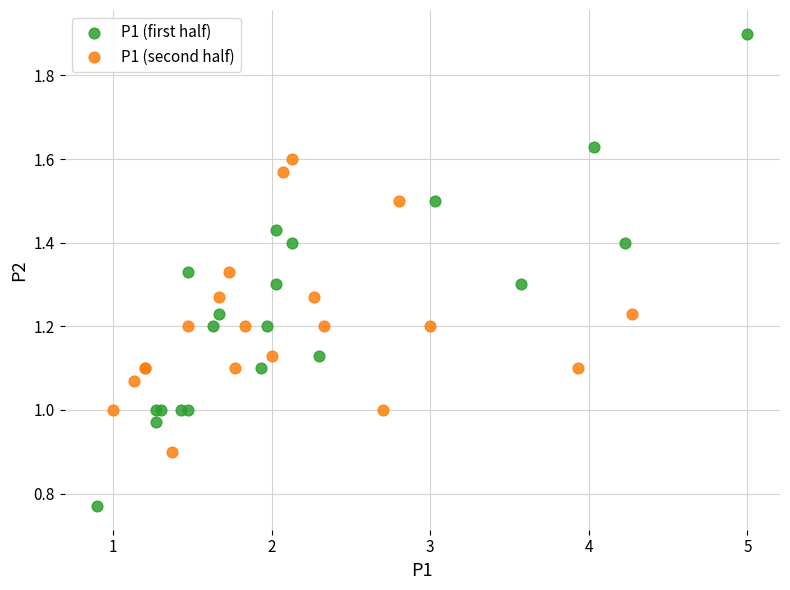

Which series has the largest Y range (max minus min)?

P1 (first half)